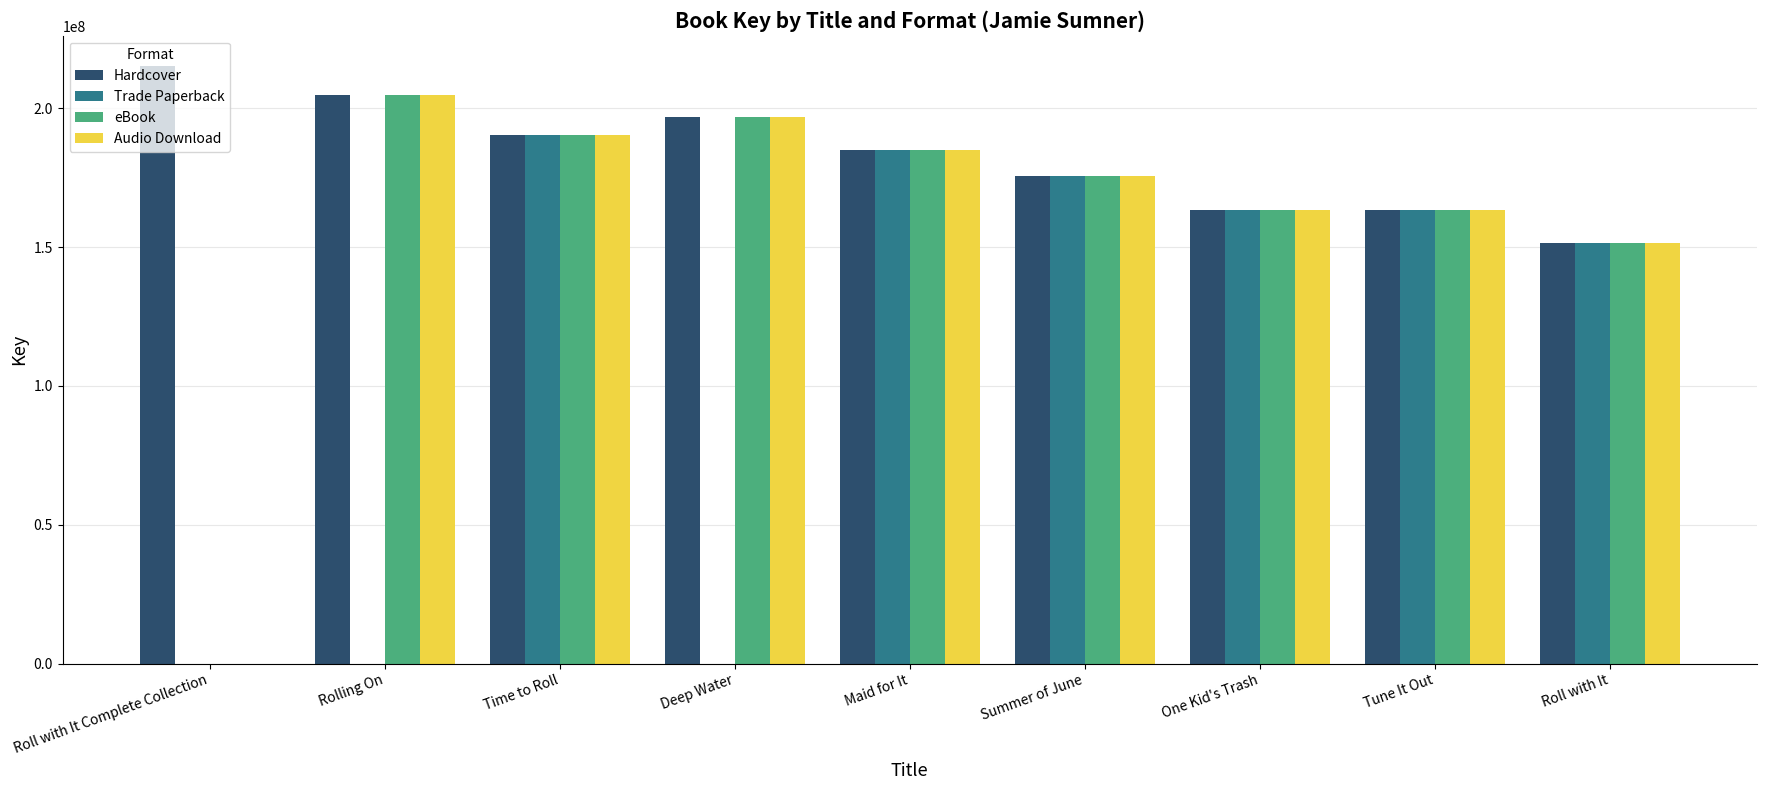

What is the sum of all eBook values?

1431014565